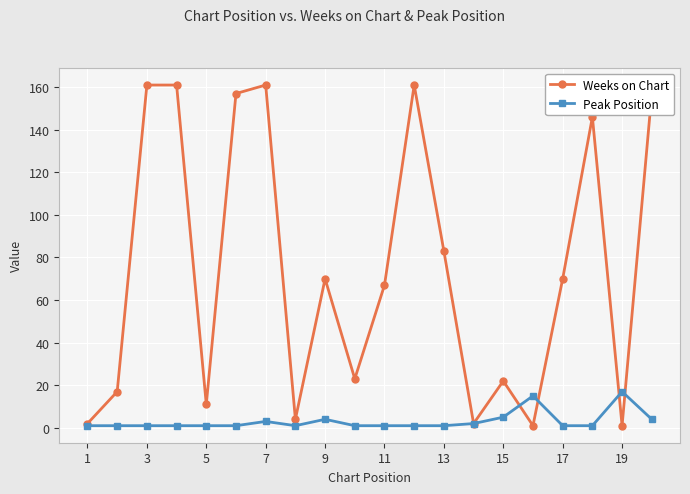

What is the difference between the maximum and minimum values in the Peak Position series?

16